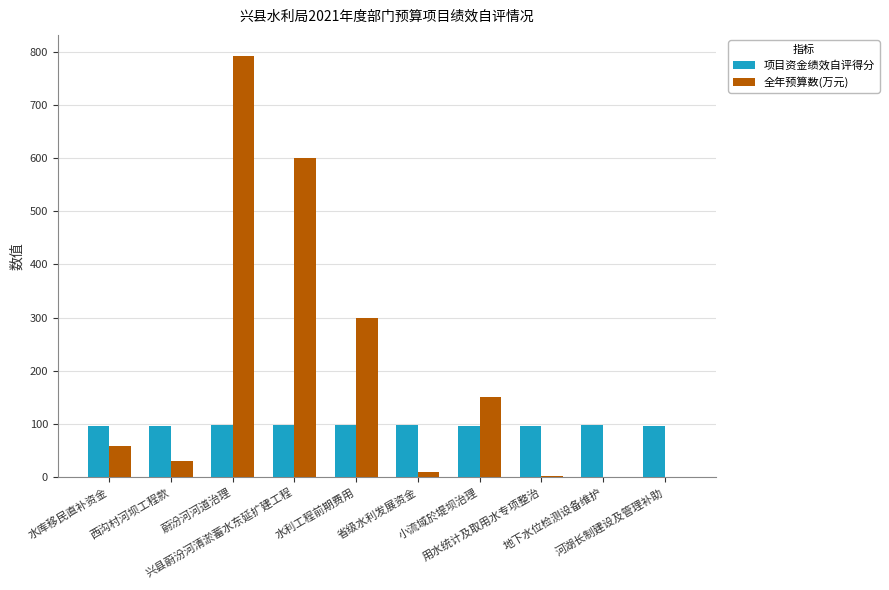

What is the maximum value shown in the chart?

791.7